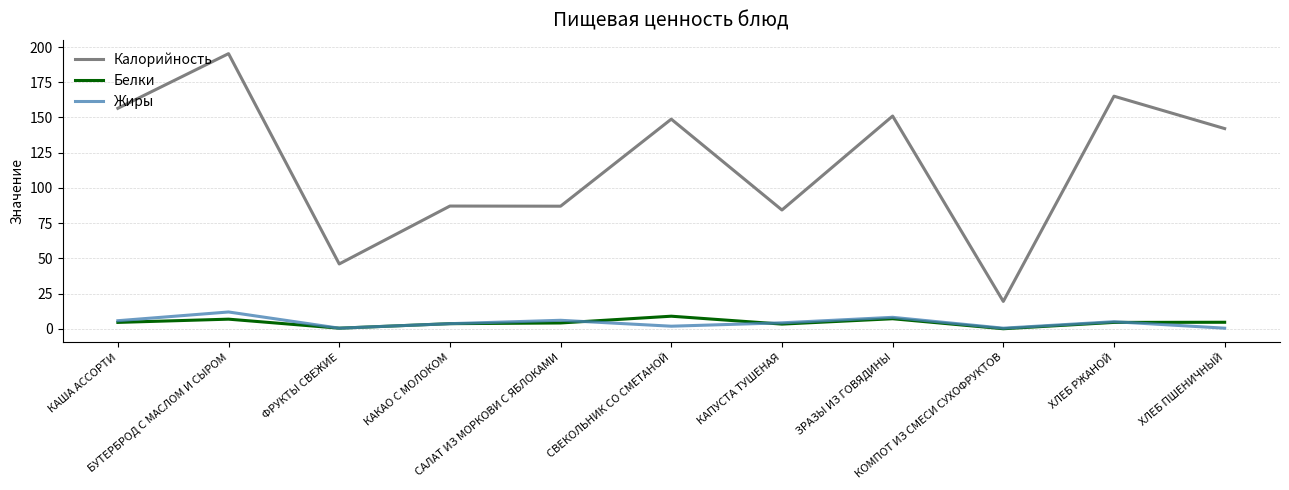

True or false: Белки and Калорийность cross at least once.

False